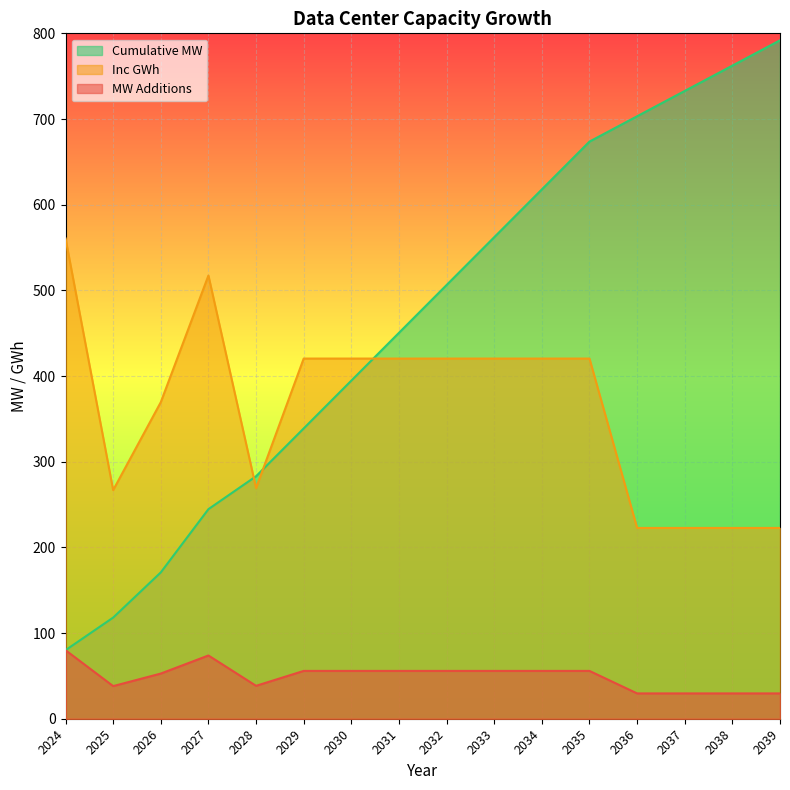

Is it true that Cumulative MW equals 902.3 at 2032?

False